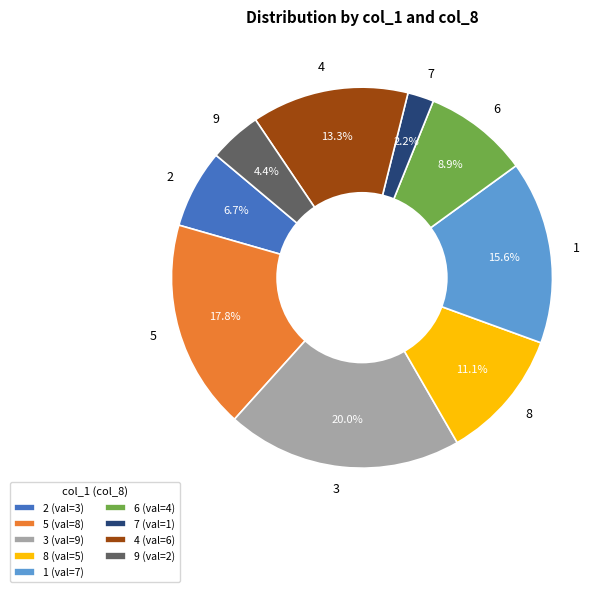

True or false: 5 accounts for 18% of the total.

True